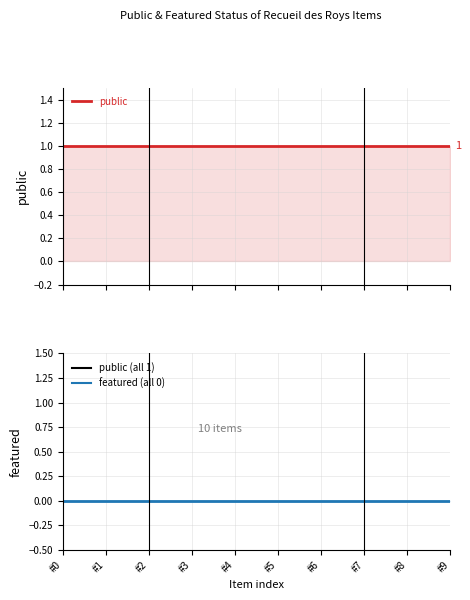

Reading left to right, transcribe all the data shown in this chart.

public: #0=1	#1=1	#2=1	#3=1	#4=1	#5=1	#6=1	#7=1	#8=1	#9=1
featured: #0=0	#1=0	#2=0	#3=0	#4=0	#5=0	#6=0	#7=0	#8=0	#9=0